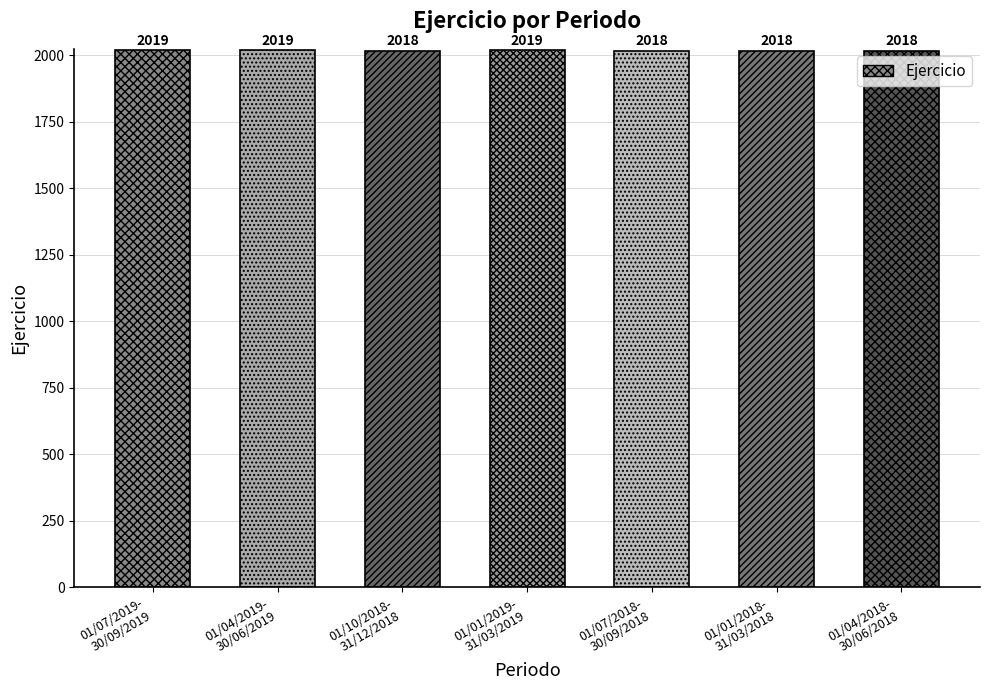

What is the average value?

2018